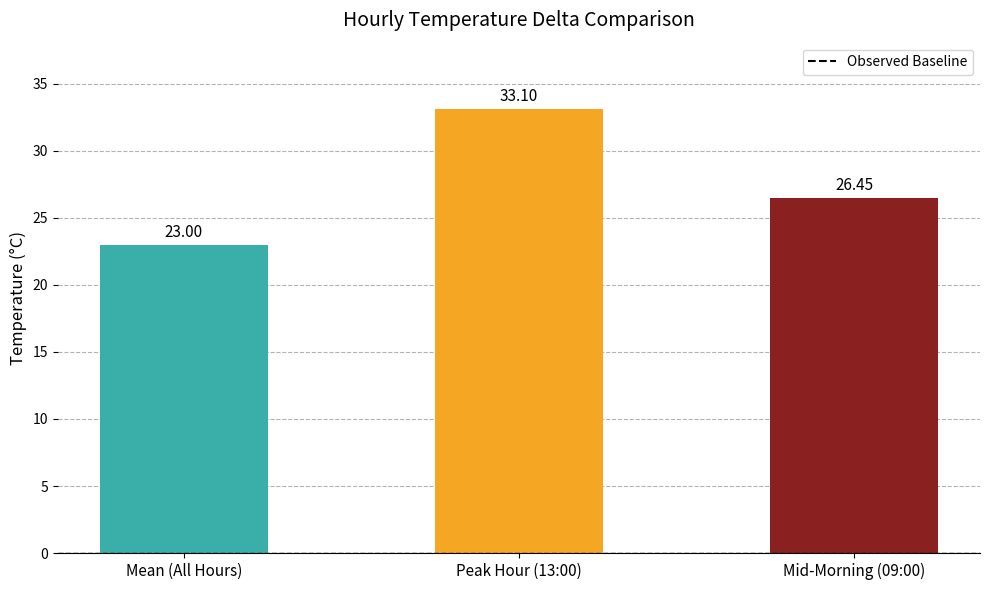

Which has a higher value, Mid-Morning (09:00) or Mean (All Hours)?

Mid-Morning (09:00)